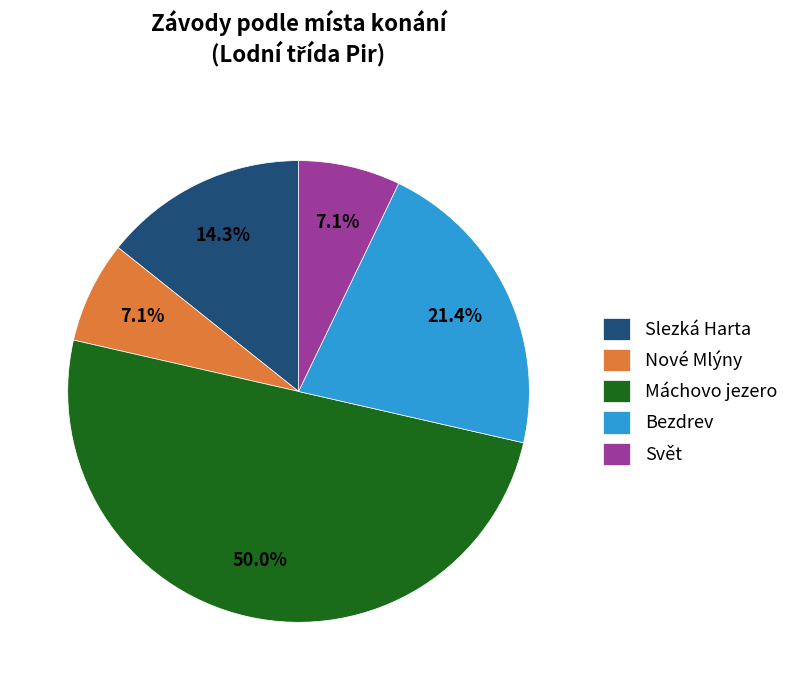

Approximately how many times larger is the value at Nové Mlýny compared to Svět?

1.0